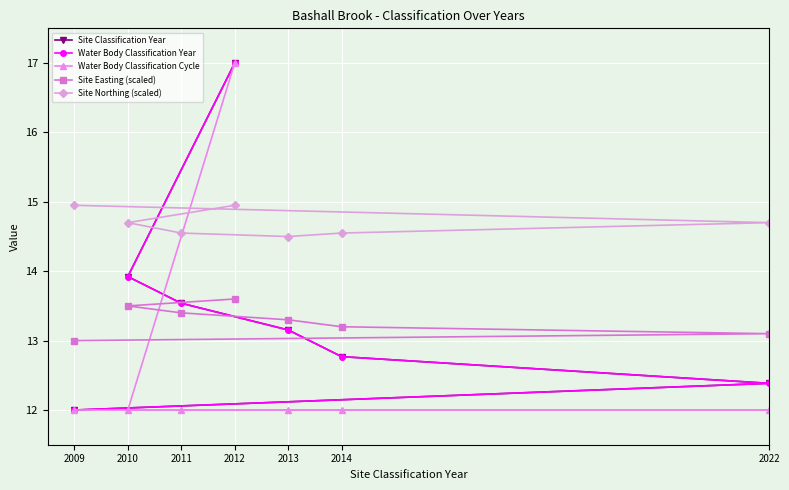

At which category is the sum across all series the highest?

2012